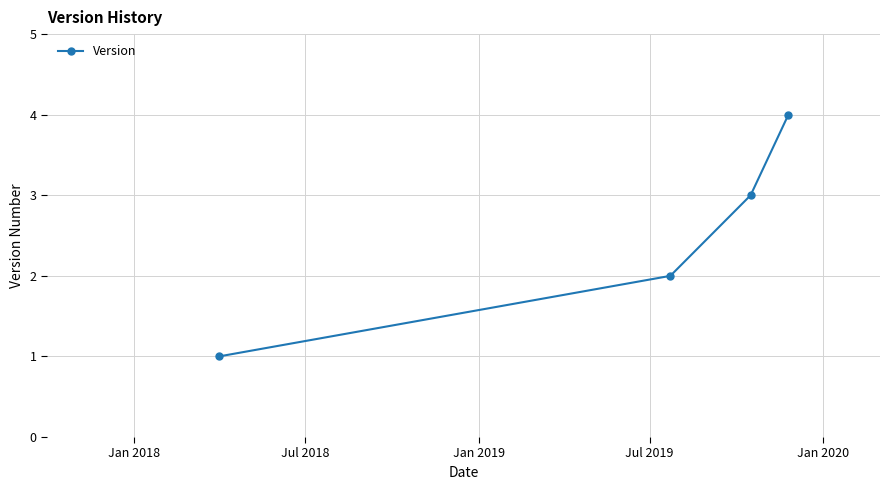

True or false: there are more than 2 points higher than both neighbors.

False